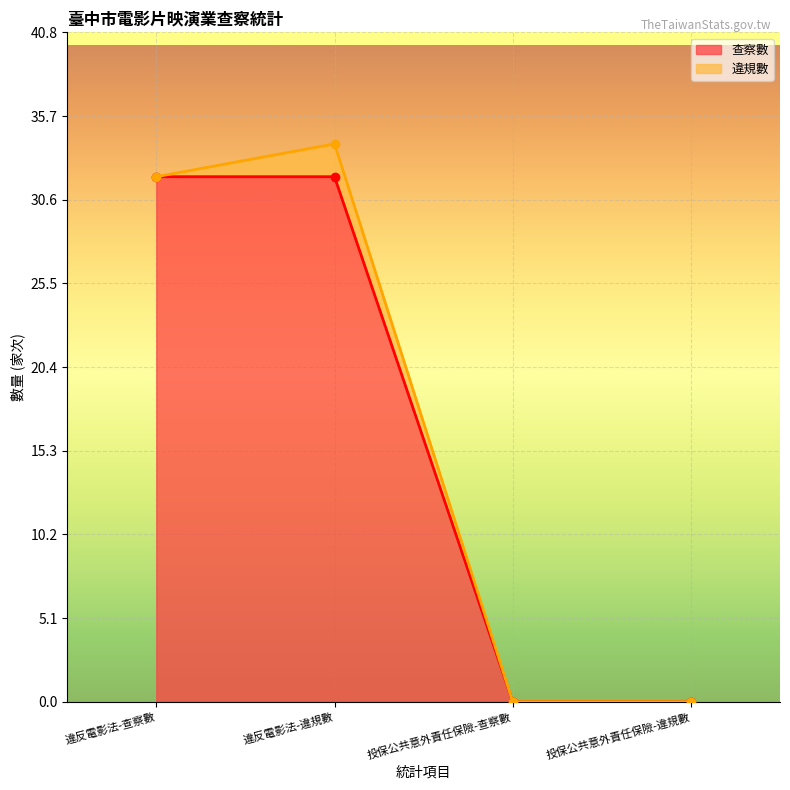

True or false: 違規數 and Complex2 intersect in this chart.

False